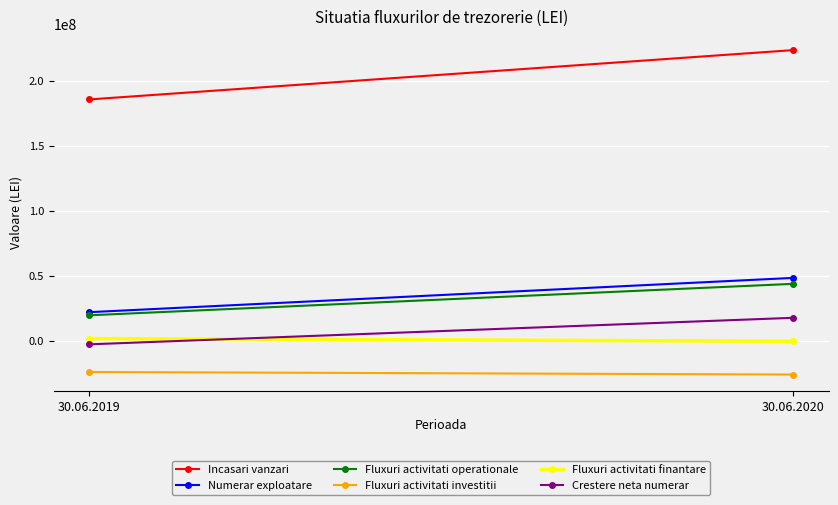

What is the average value of the Crestere neta numerar series?

7655834.9